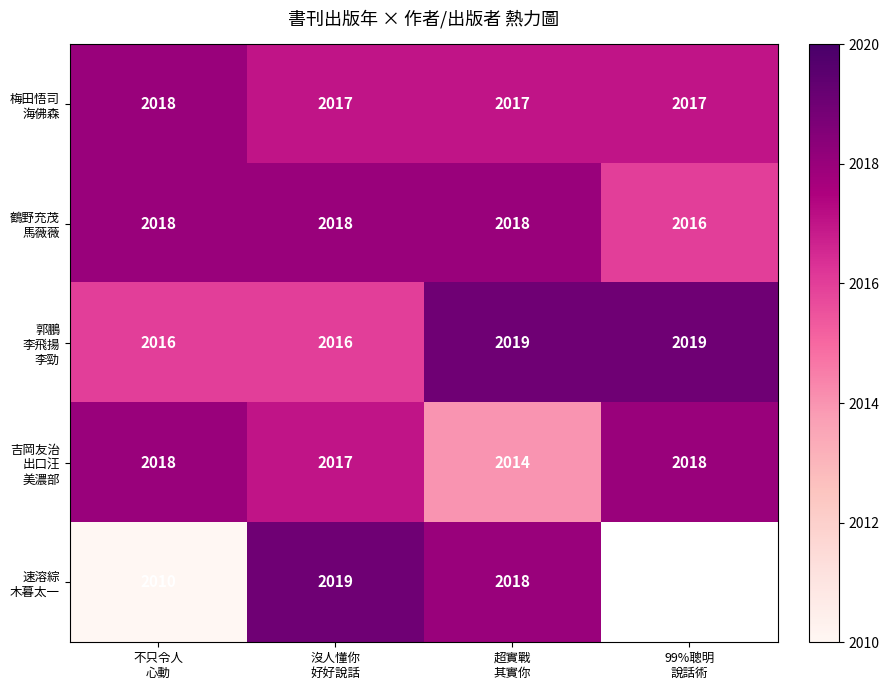

List the labels in order of 鶴野充茂 馬薇薇 value, smallest first.

99%聰明 說話術, 不只令人 心動, 沒人懂你 好好說話, 超實戰 其實你